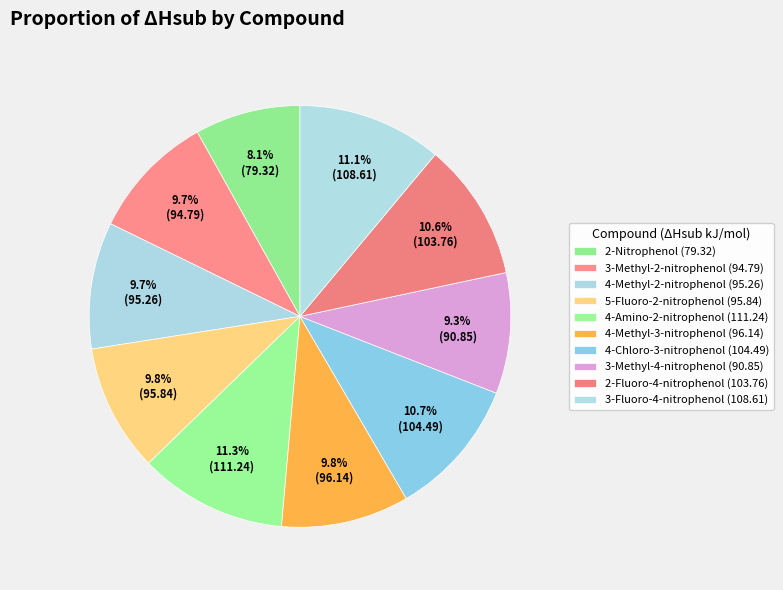

To the nearest percent, what is the difference between the largest and smallest slice percentages?

3%